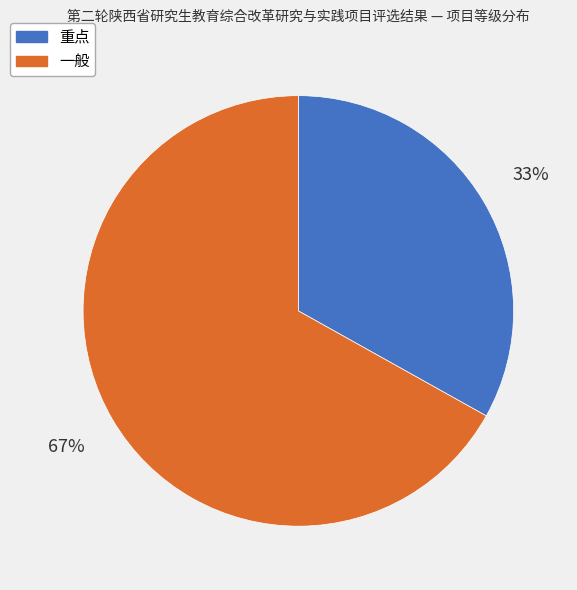

To the nearest percent, what is the difference between the 一般 and 重点 slice percentages?

34%